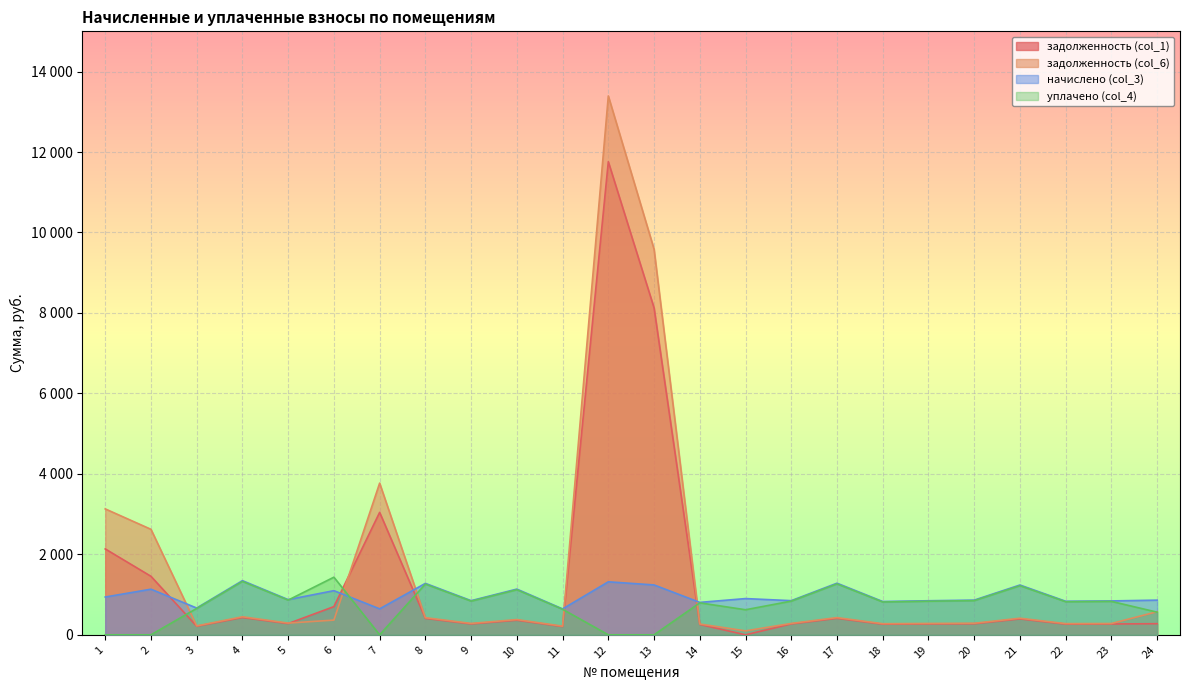

Count the number of data series in this chart.

4